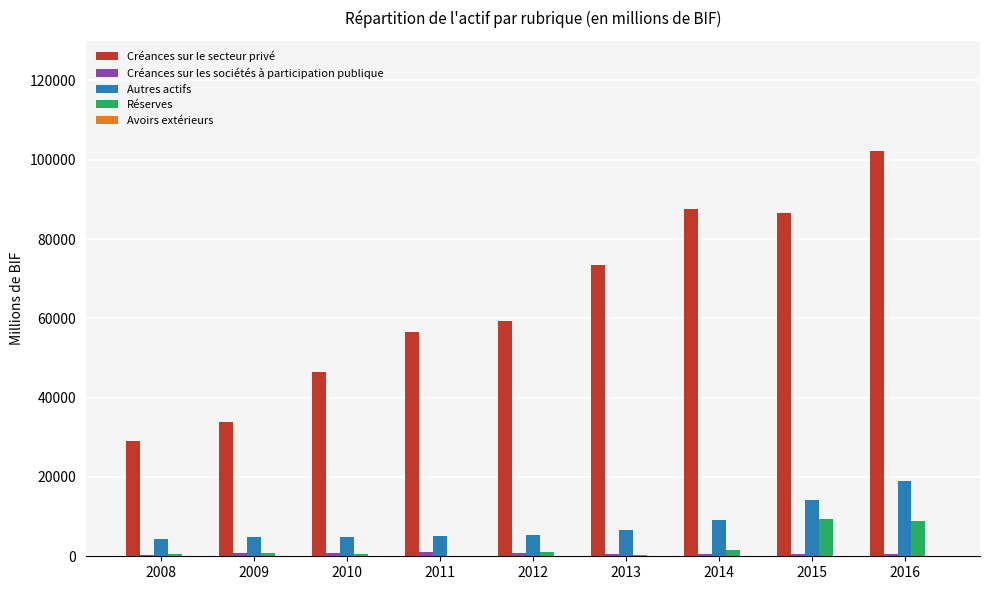

At which label is Réserves closest to 4748?

2014